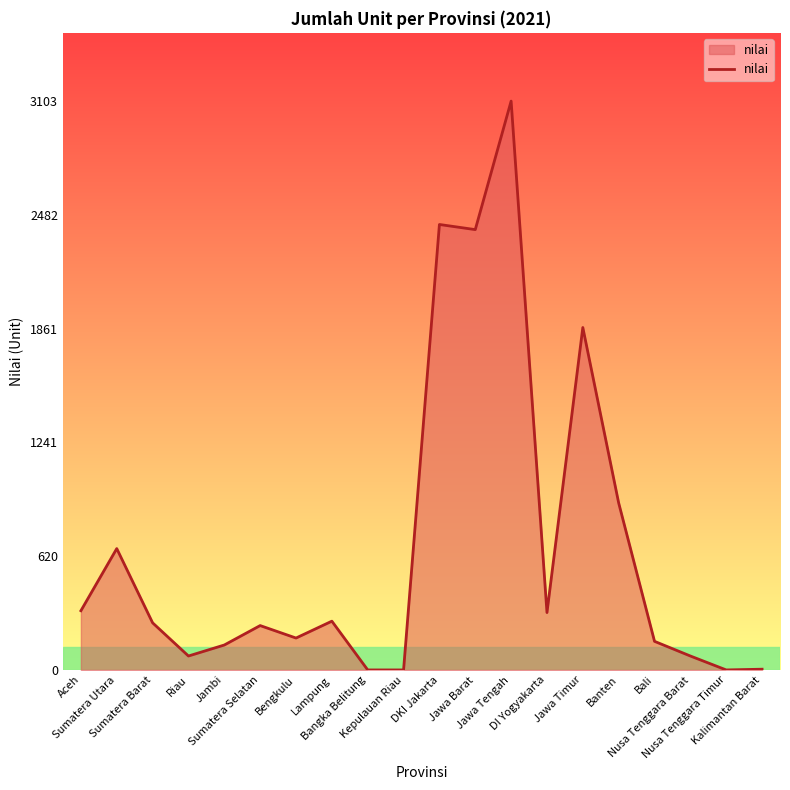

What position from the left is Aceh?

1